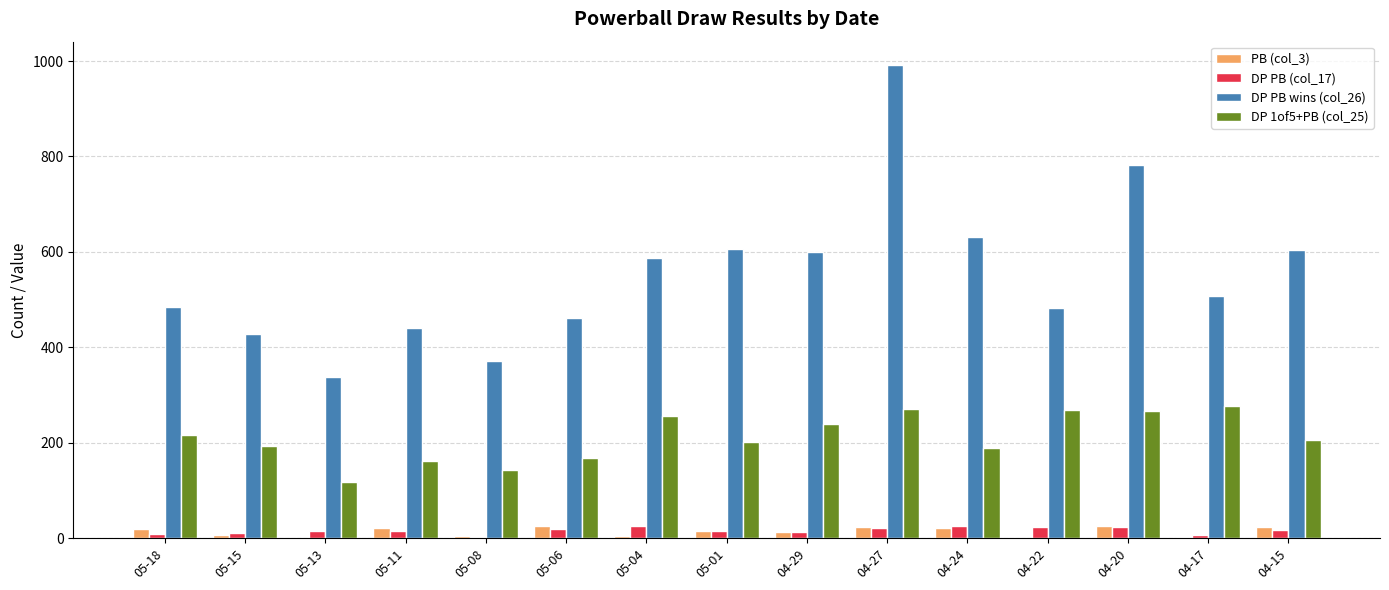

What is the difference between the DP 1of5+PB (col_25) values at 05-13 and 05-15?

76